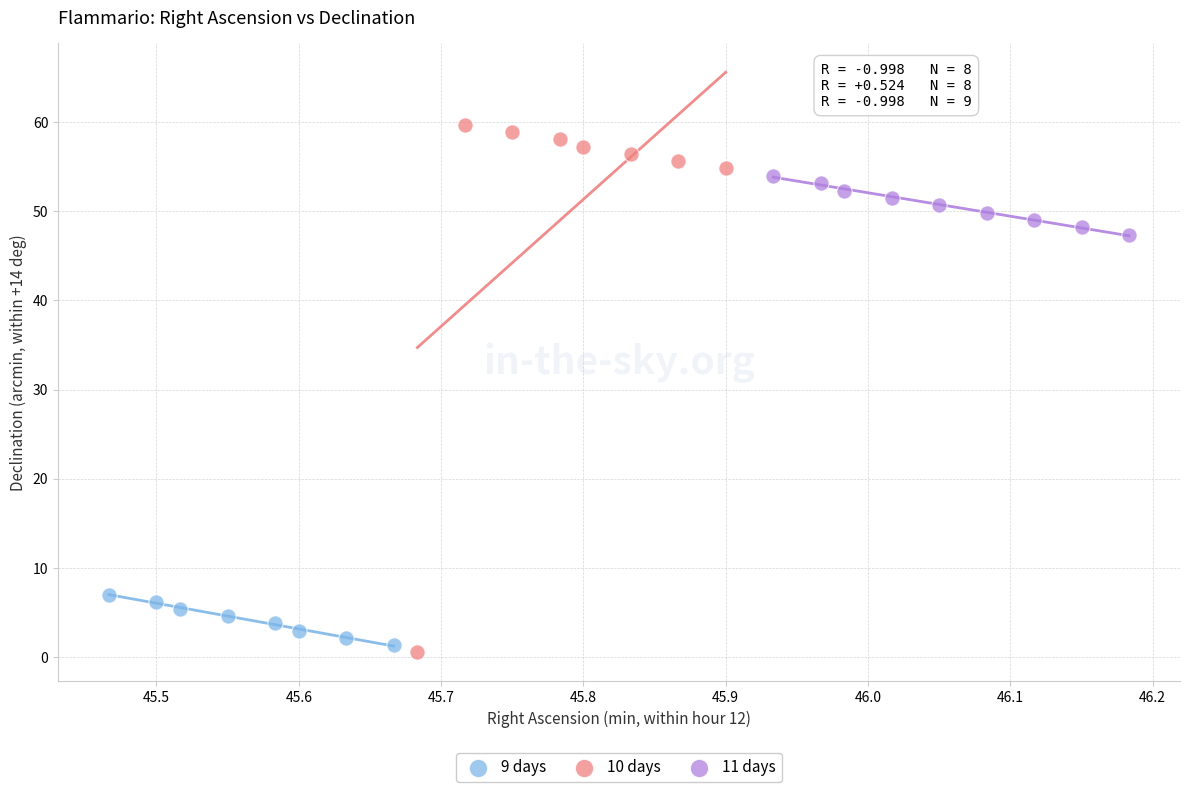

Which series reaches the maximum Y coordinate?

10 days